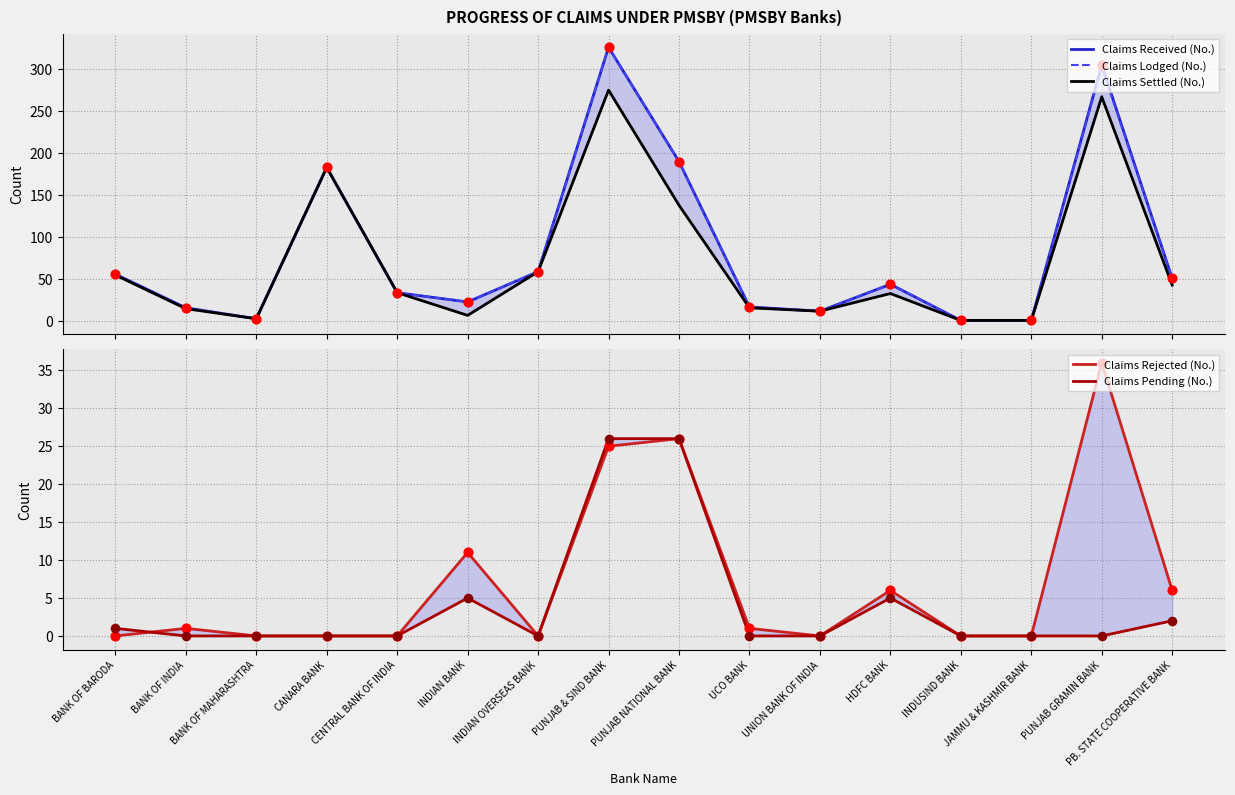

At how many categories does at least one series exceed 192?

2